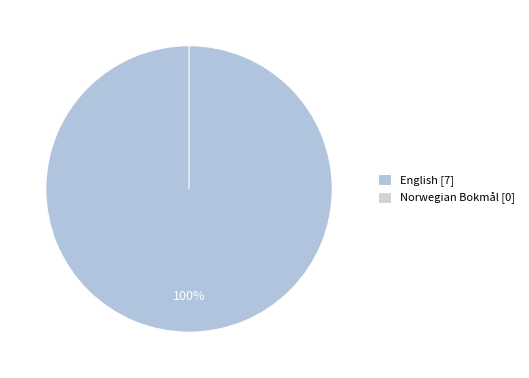

To the nearest percent, what percentage of the pie is English?

100%